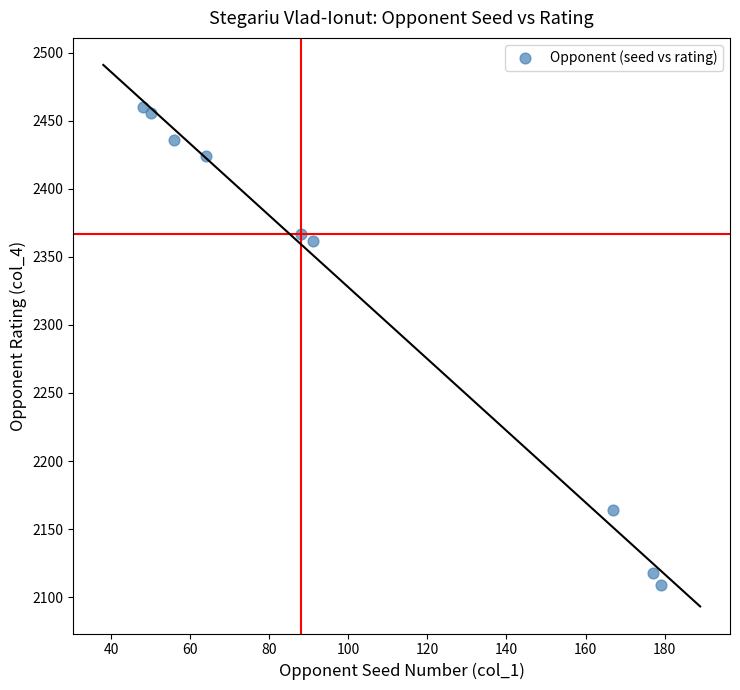

What Y value in the scatter plot is closest to 2284?

2362